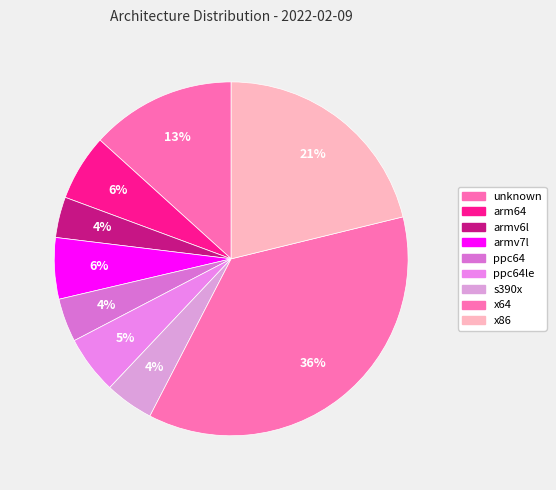

Is there any slice that represents more than half of the pie?

No